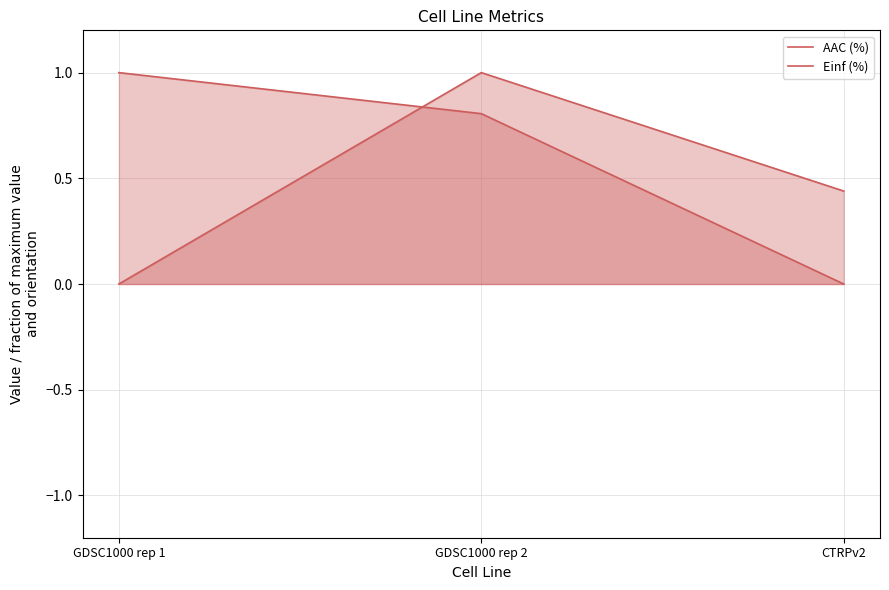

Reading left to right, list all the values displayed in this chart.

AAC (%): 0.0	1.0	0.4
Einf (%): 1.0	0.8	0.0